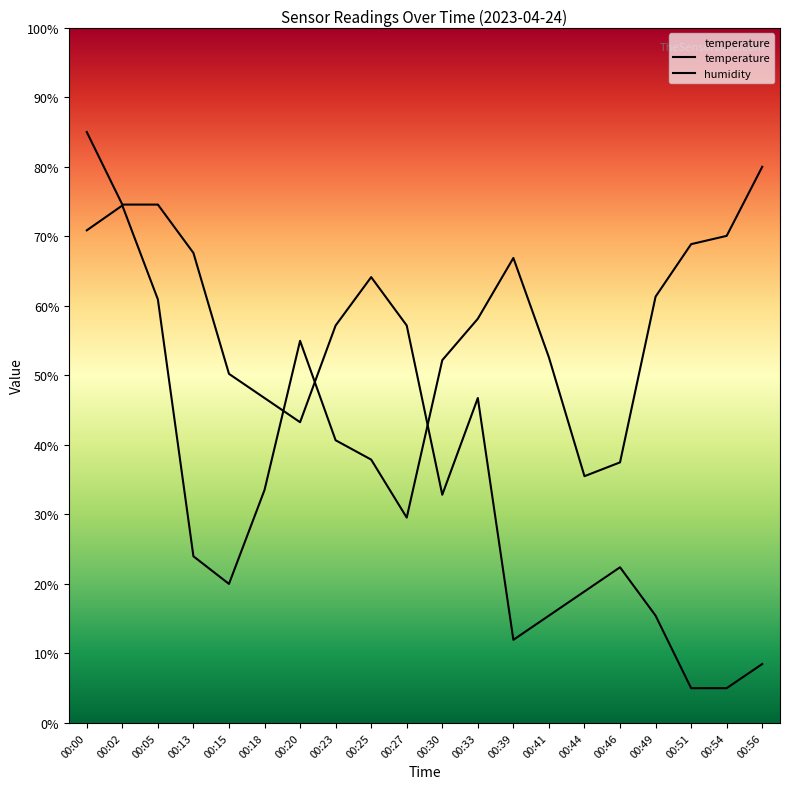

Which series has the widest spread of values?

temperature